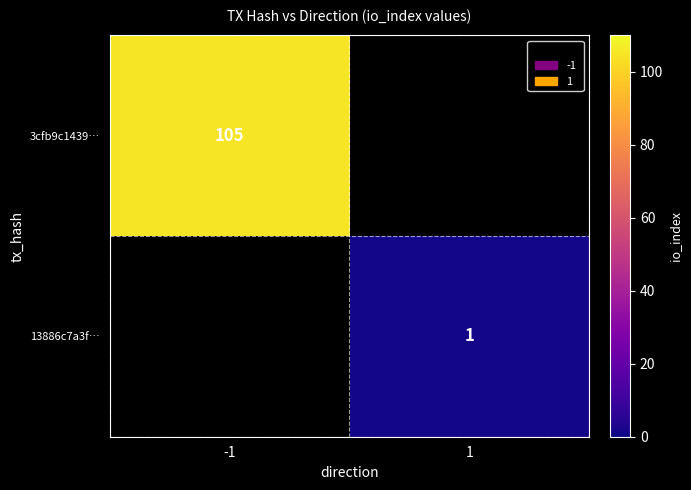

At how many categories does at least one series exceed 57?

1